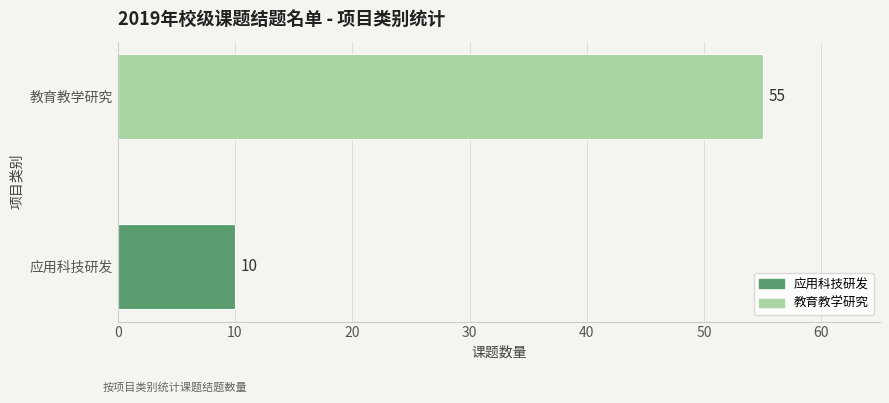

Reading bottom to top, list all the values displayed in this chart.

10	55